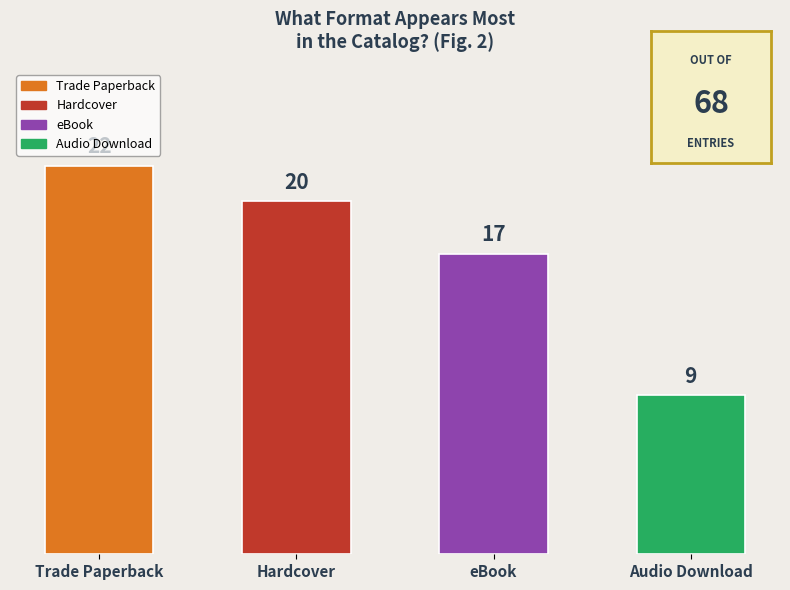

What is the difference between the second highest and second lowest values?

3